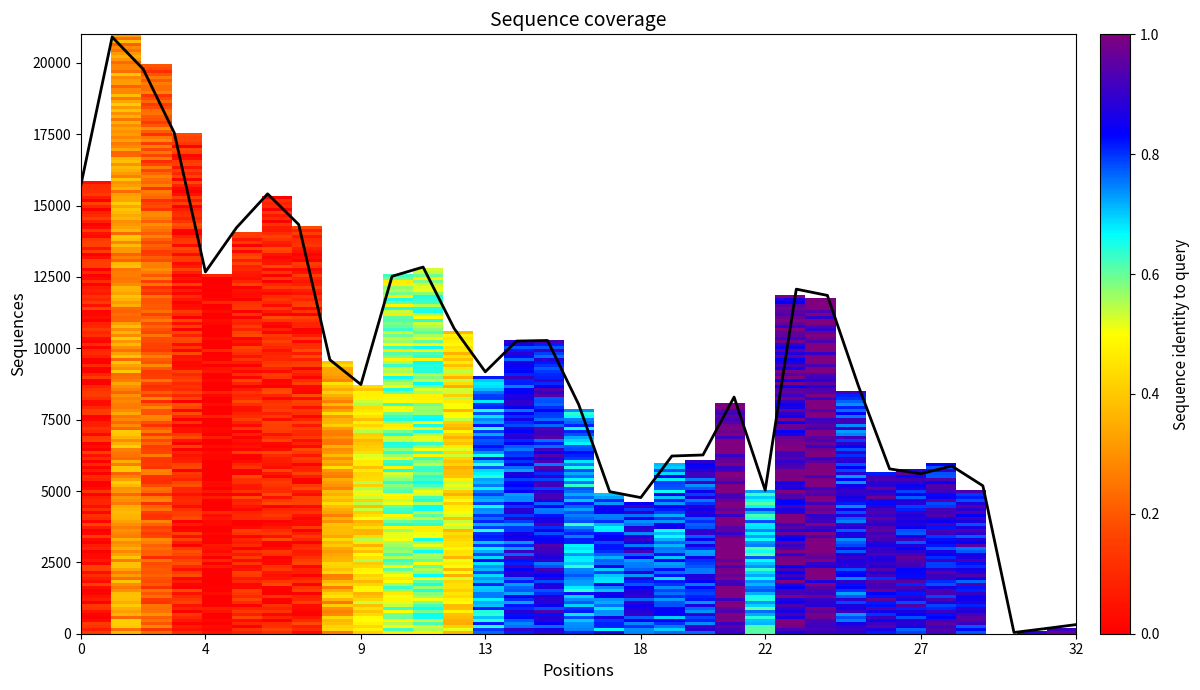

What is the difference between the maximum and minimum values?

20864